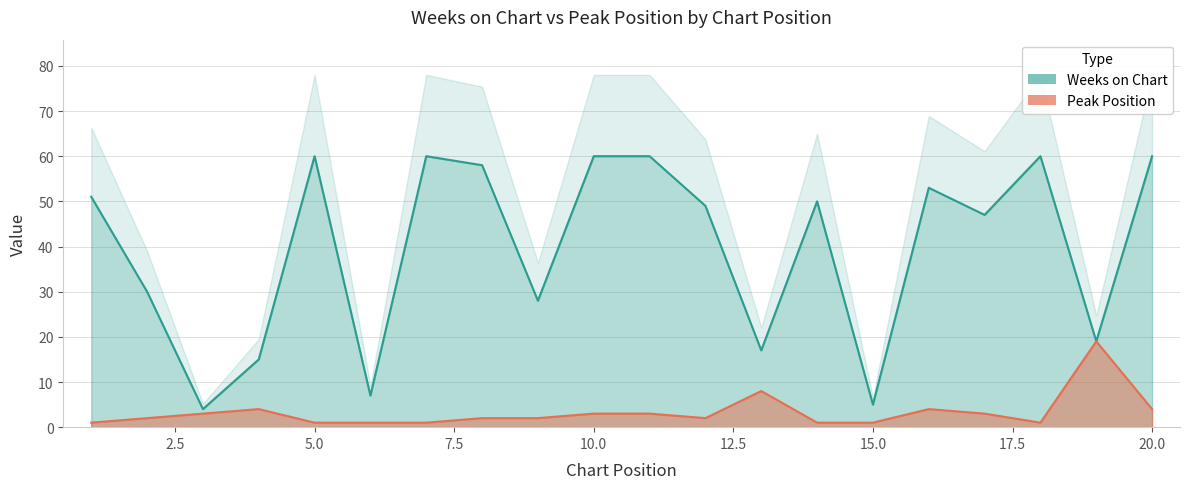

Between 7 and 19, which series saw the biggest shift?

Weeks on Chart